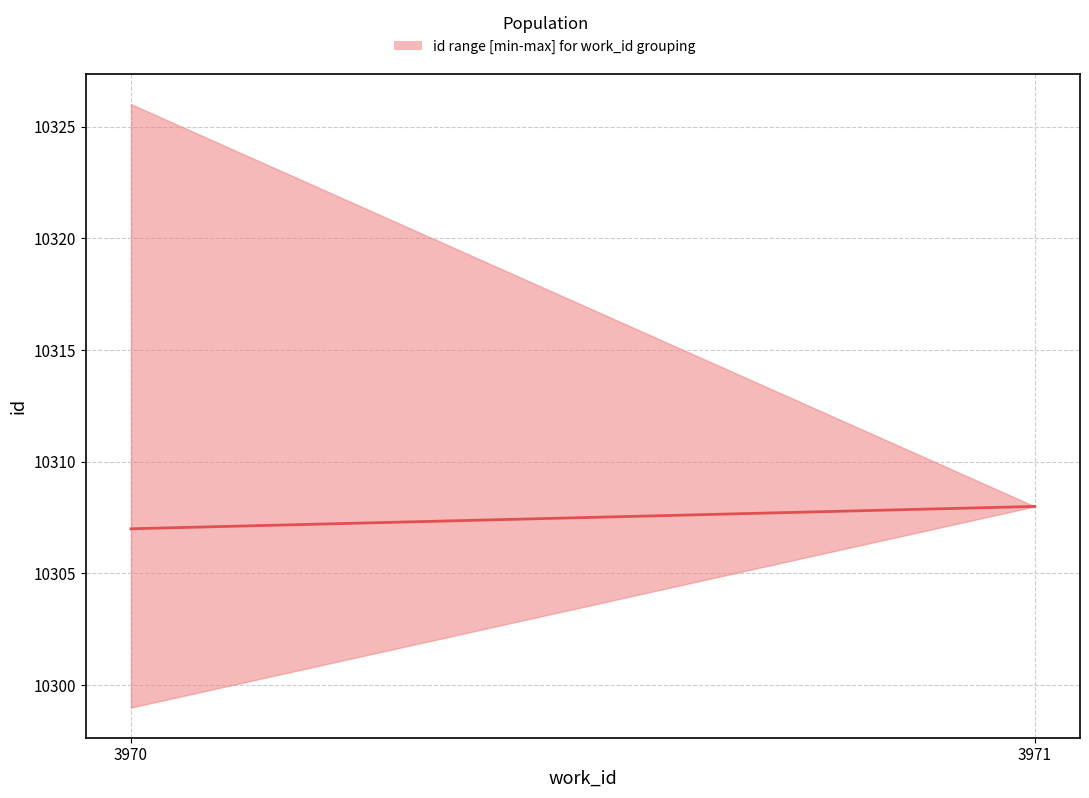

The chart shows a value of 16893 at 3970. True or false?

False